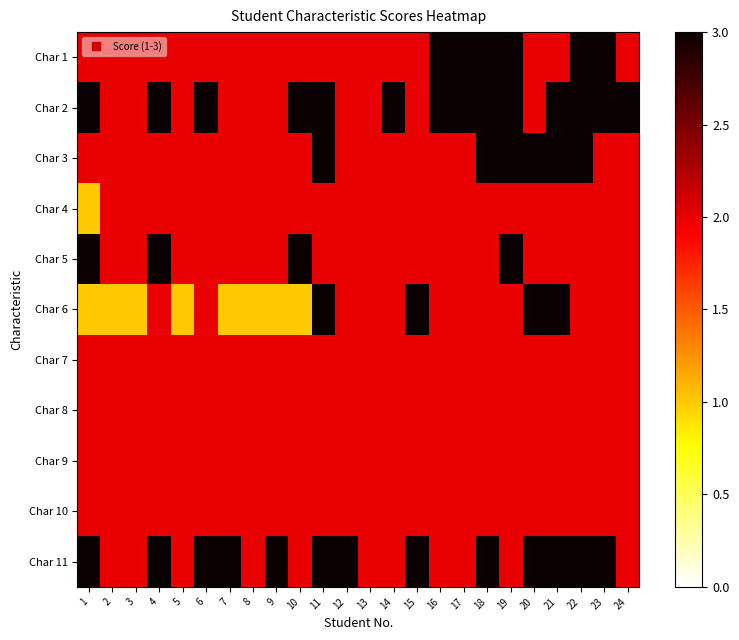

Count the number of categories in the chart.

24